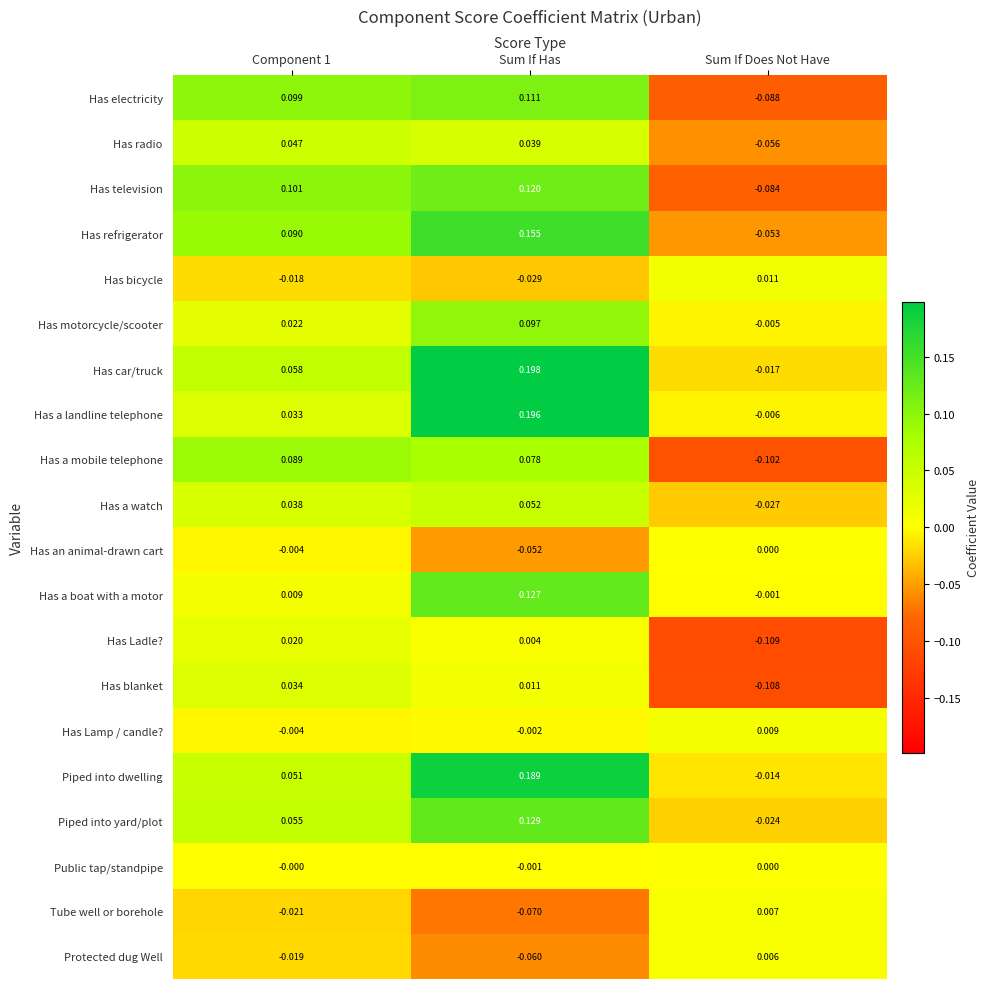

Which series changed the most between Component 1 and Sum If Has?

Has a landline telephone